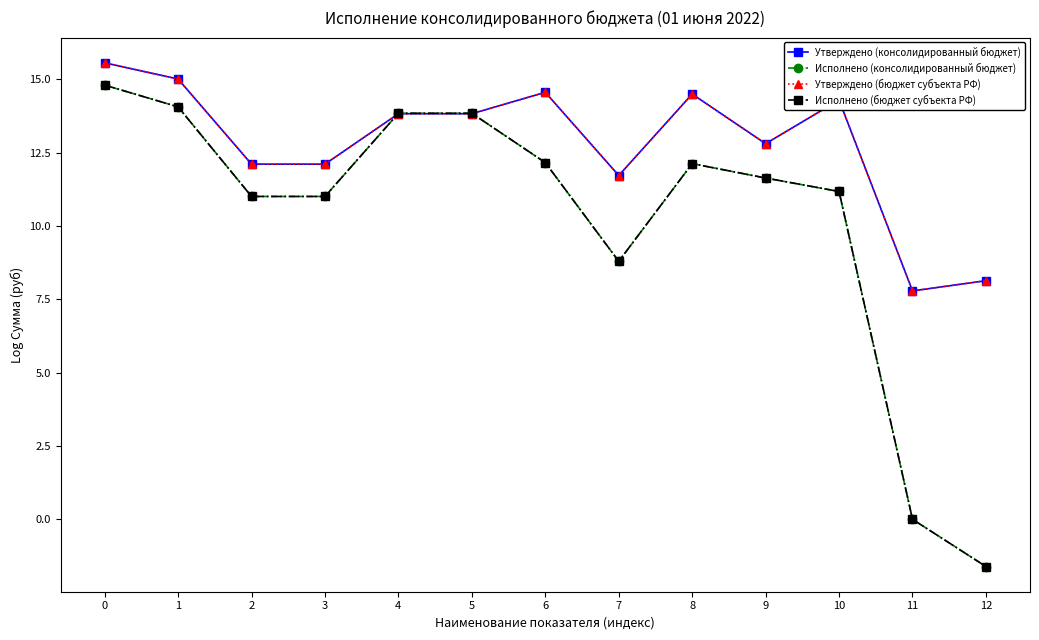

Does the chart have visible grid lines?

No